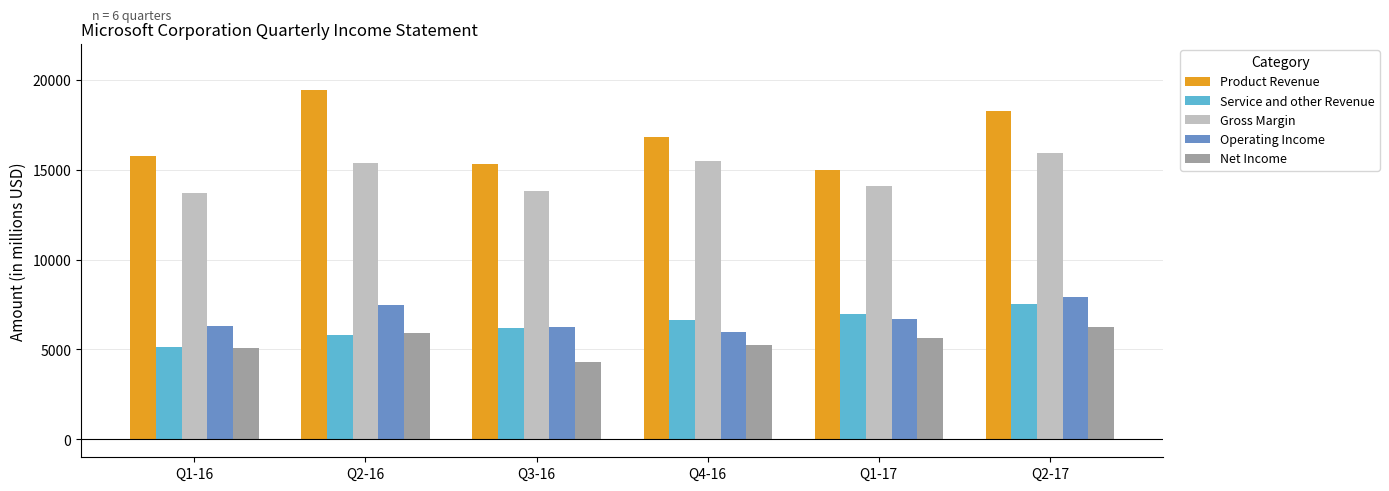

Which label corresponds to the largest value in the chart?

Q2-16